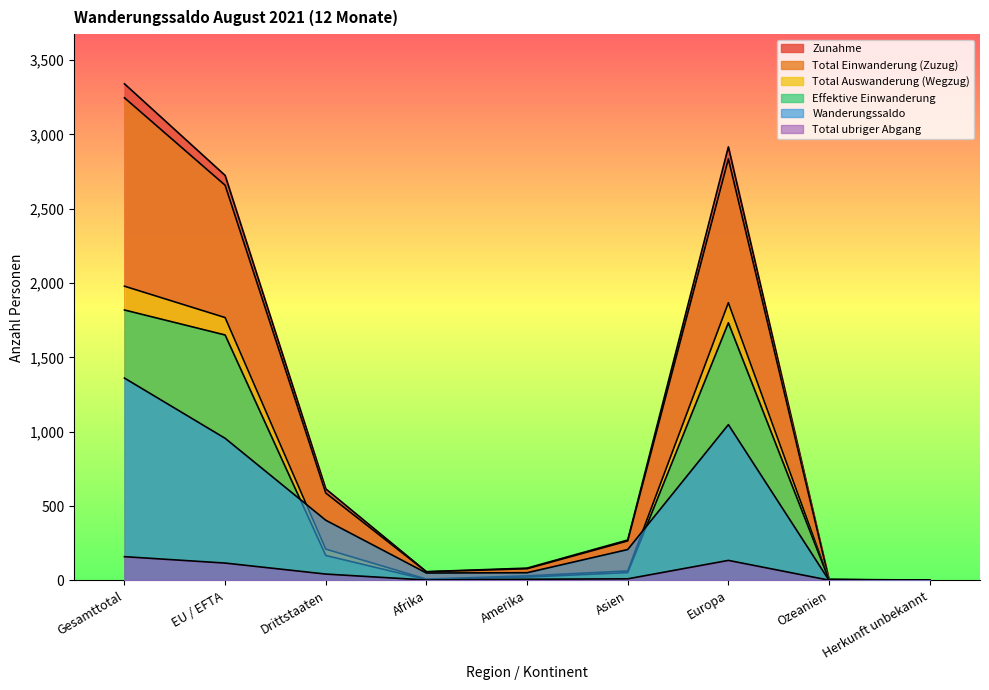

Where does the Total ubriger Abgang series first go above 11?

Gesamttotal